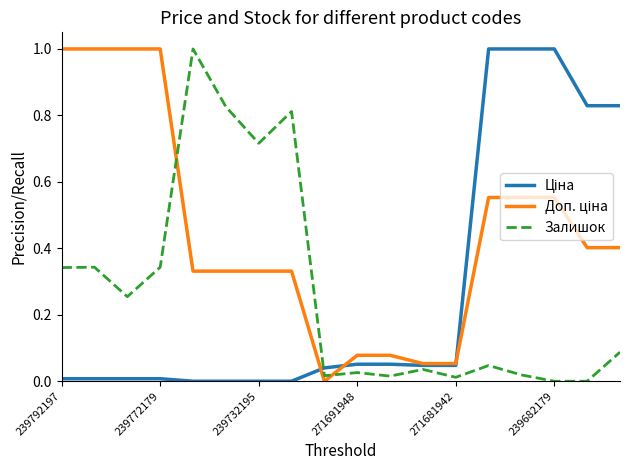

How many lines are shown in the chart?

3